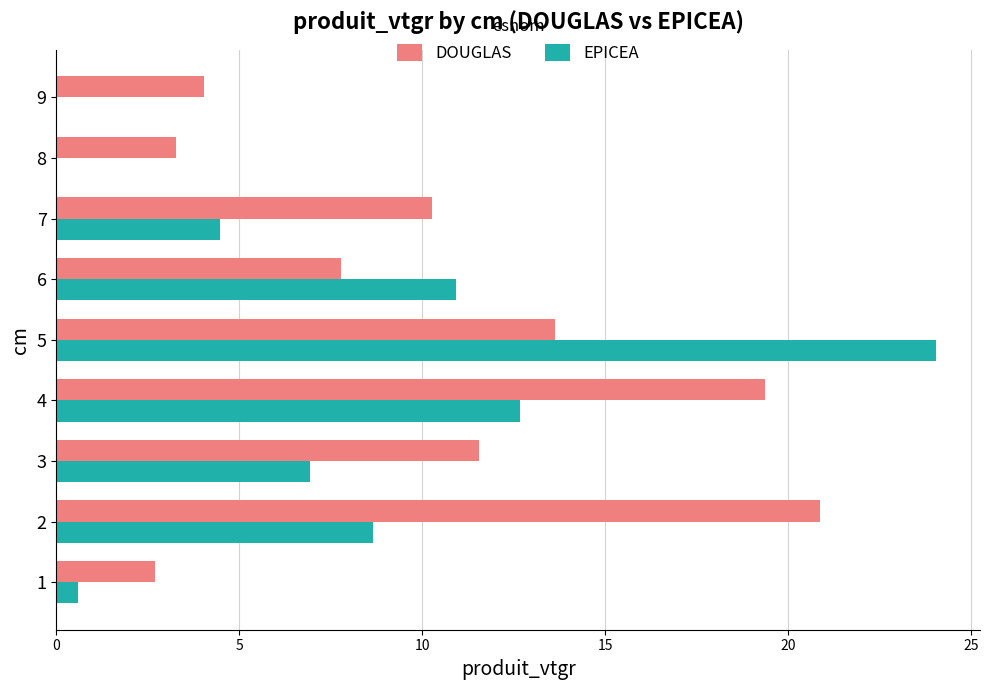

At which category does the chart reach its peak across all series?

5